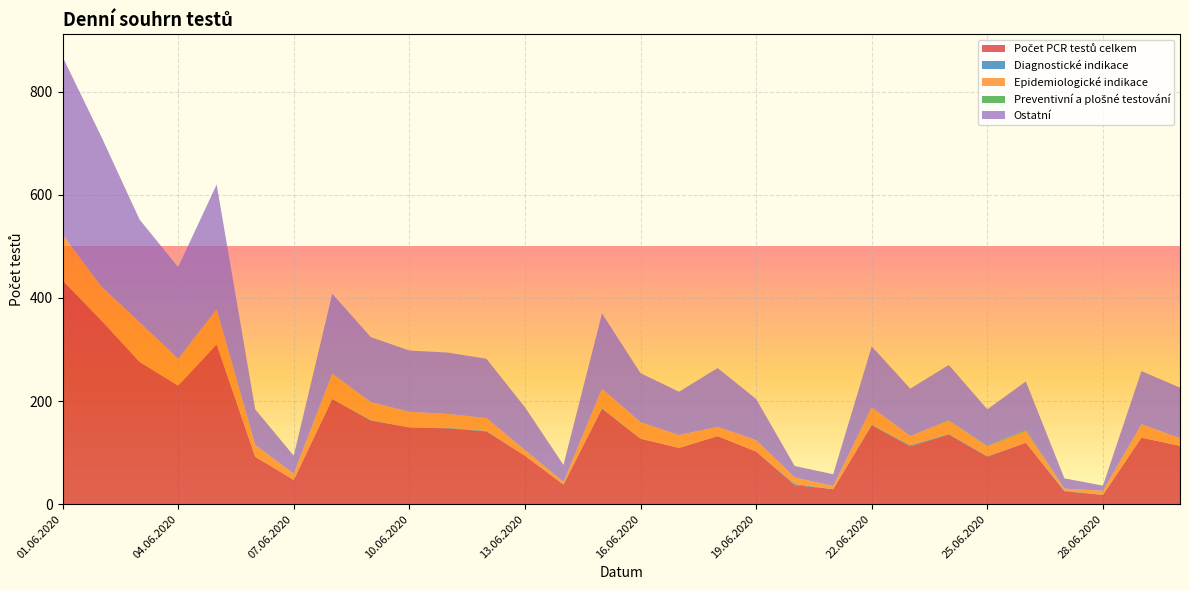

Which series has the largest total across all categories?

Počet PCR testů celkem